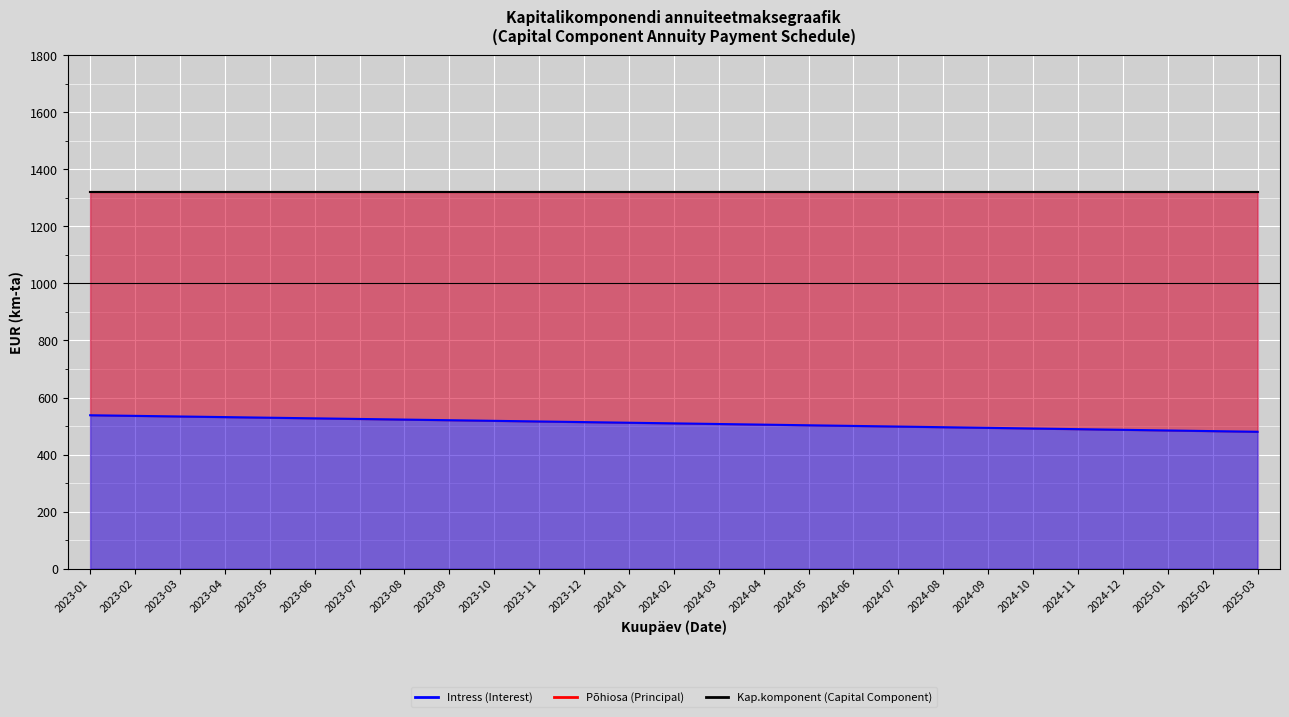

What is the value of the Intress (Interest) point at the 19th from the left?

498.2